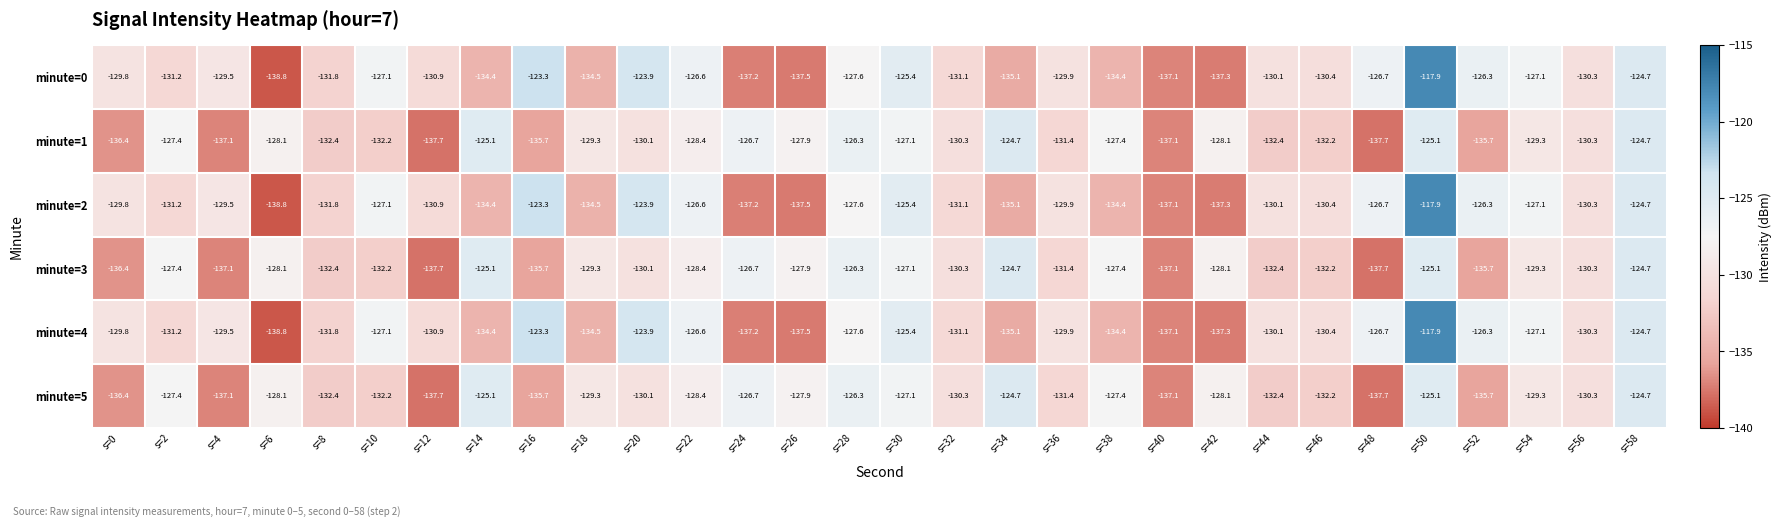

True or false: minute=1 has a value of -129.3 at s=18.

True